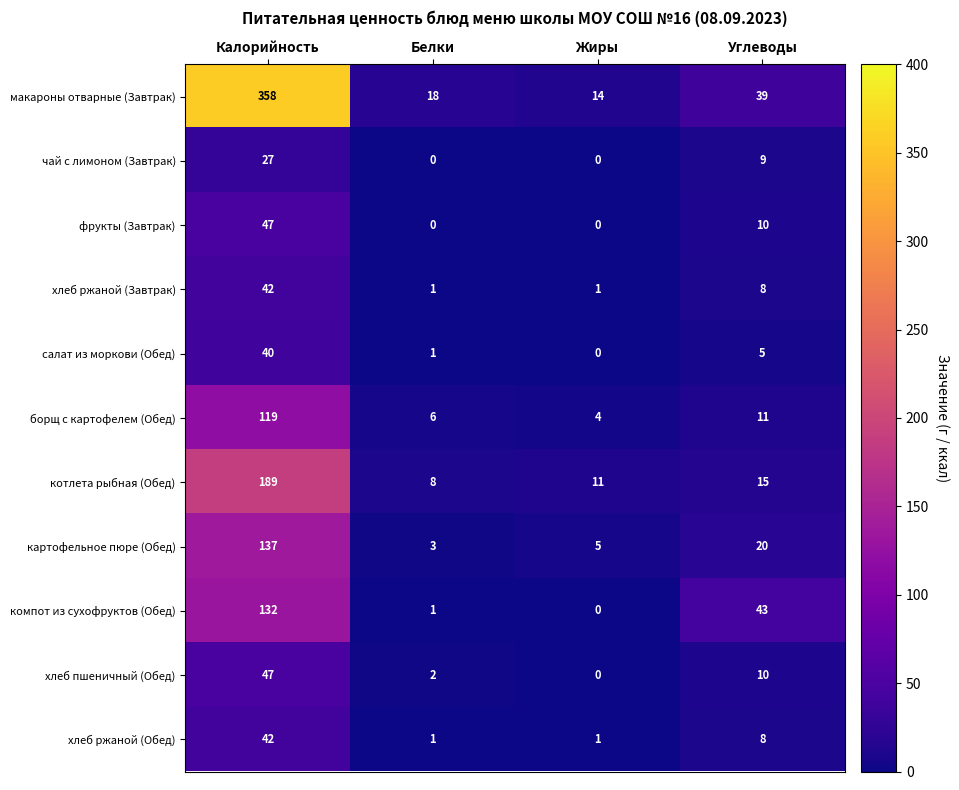

What is the maximum value shown in the chart?

358